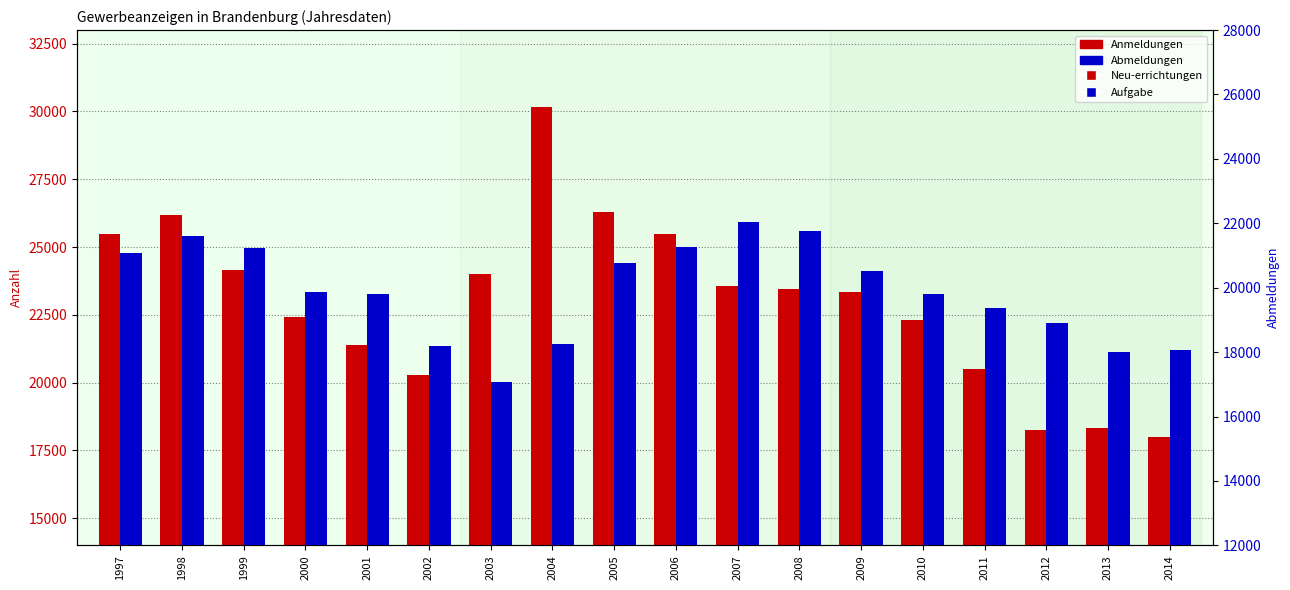

At how many categories does at least one series exceed 15461?

18